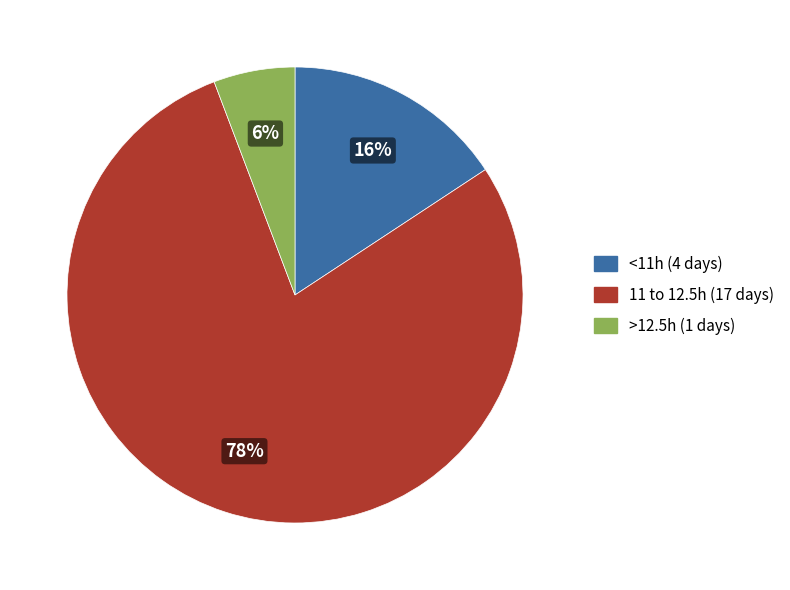

To the nearest percent, what is the average slice percentage?

33%